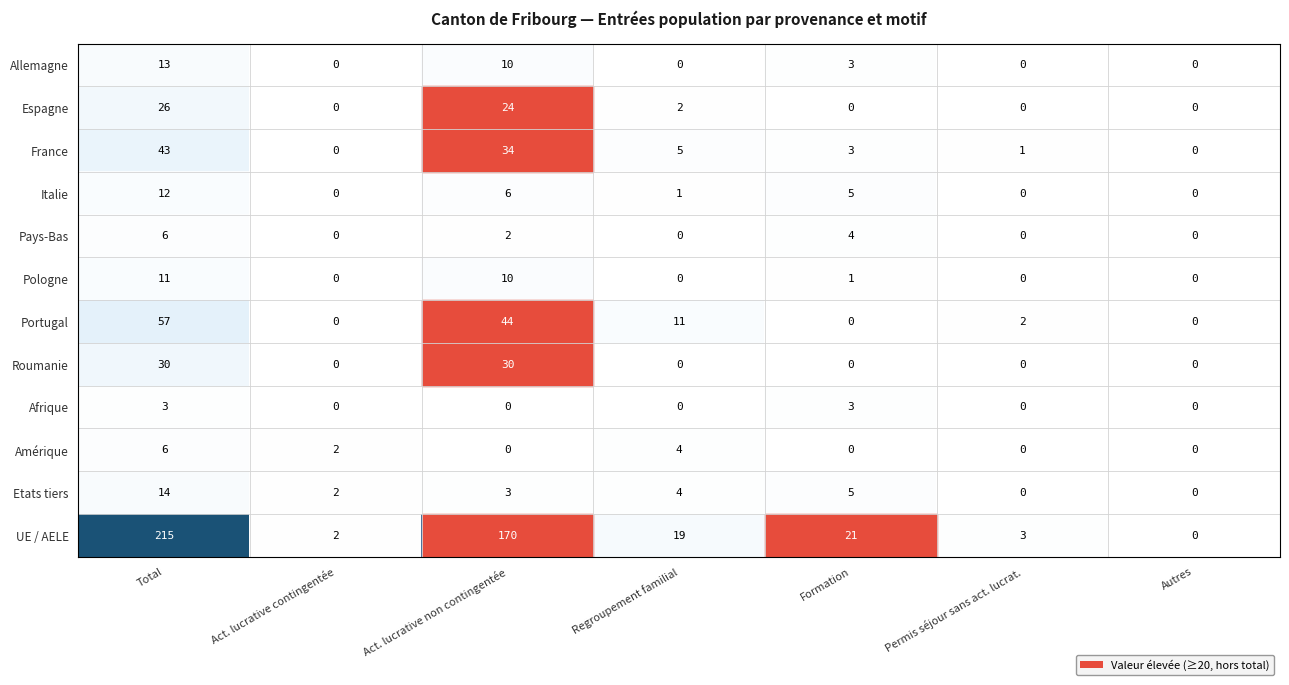

What is the maximum value shown in the chart?

215